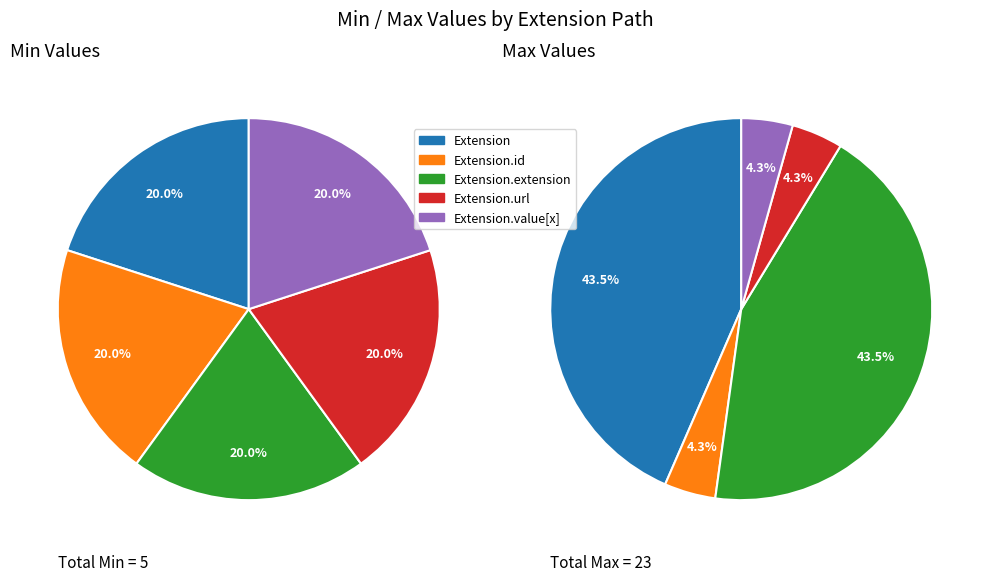

True or false: Extension.extension accounts for 1% of the total.

False